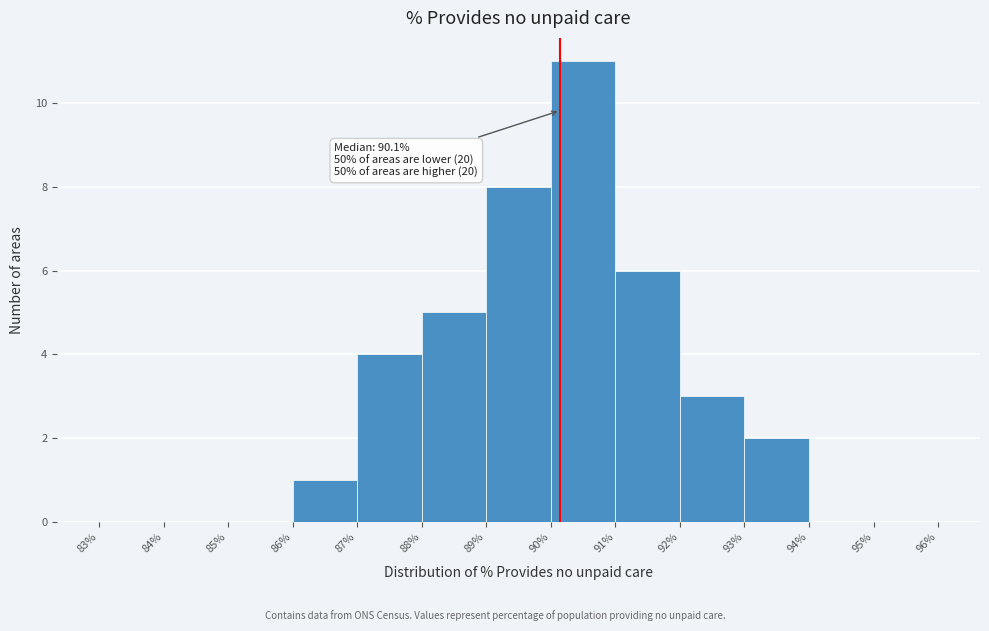

Which range on the x-axis has the tallest bar?

90% to 91%